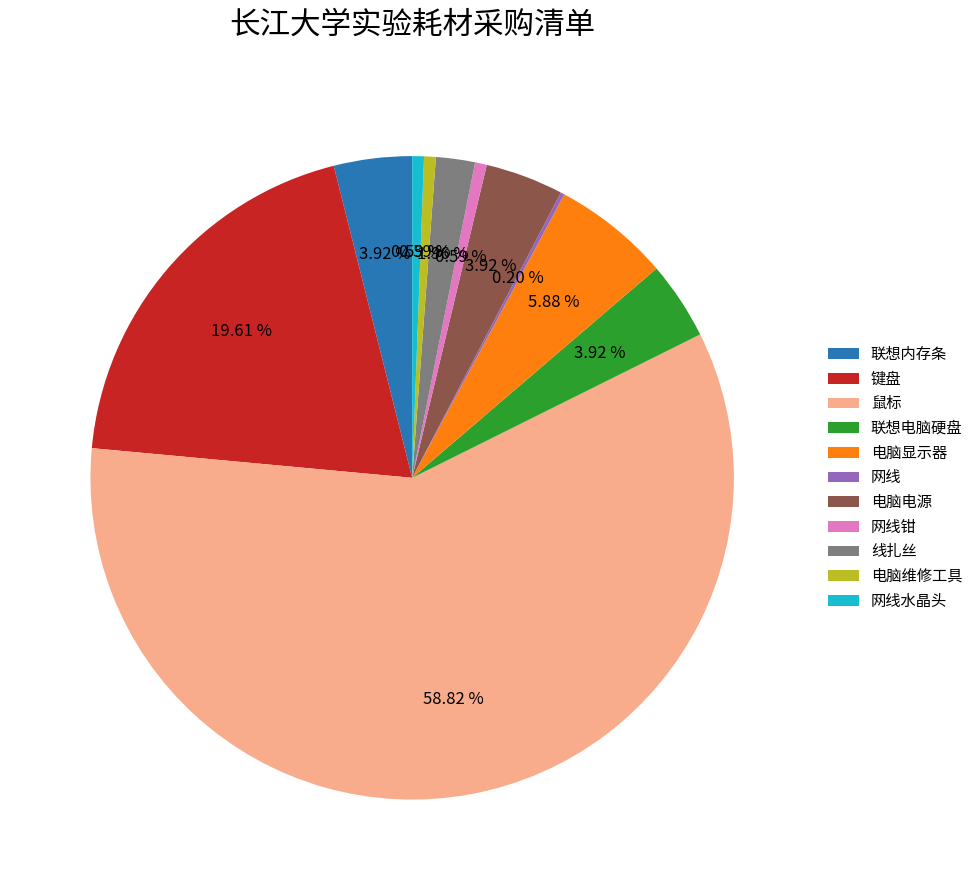

Between 电脑电源 and 电脑显示器, which is larger?

电脑显示器